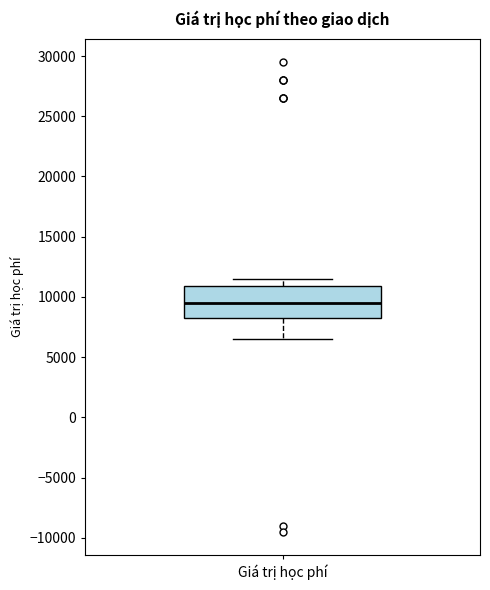

Transcribe this box plot: give where the median line is, the range the box spans, and where the two whiskers end, as read against the y-axis. The values are not printed on the chart, so give them approximately, as read against the axis.

median 9500, box 8500 to 11000, whiskers 6500 to 11500